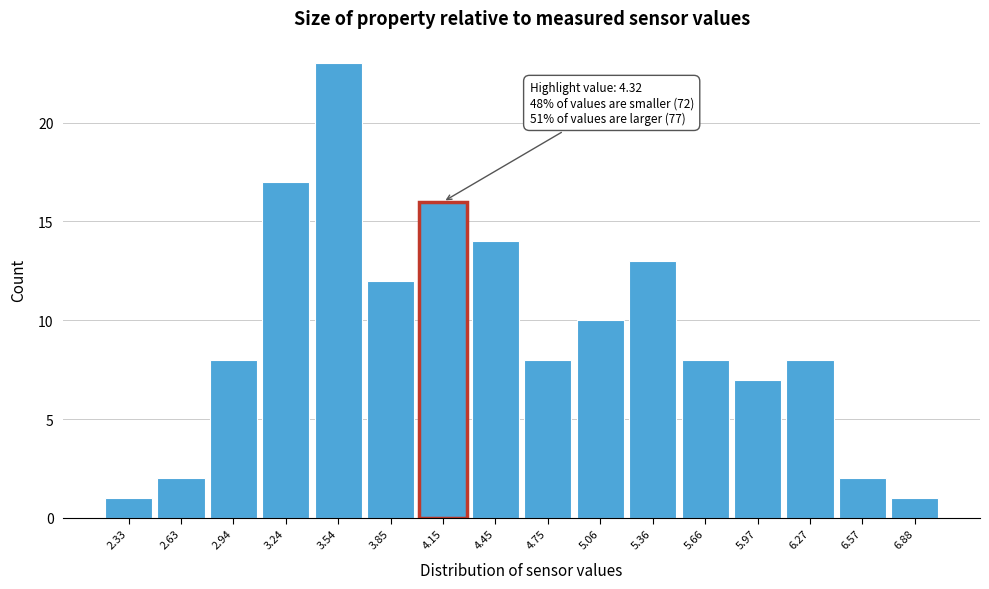

Reading left to right, transcribe all the data shown in this chart.

1	2	8	17	23	12	16	14	8	10	13	8	7	8	2	1